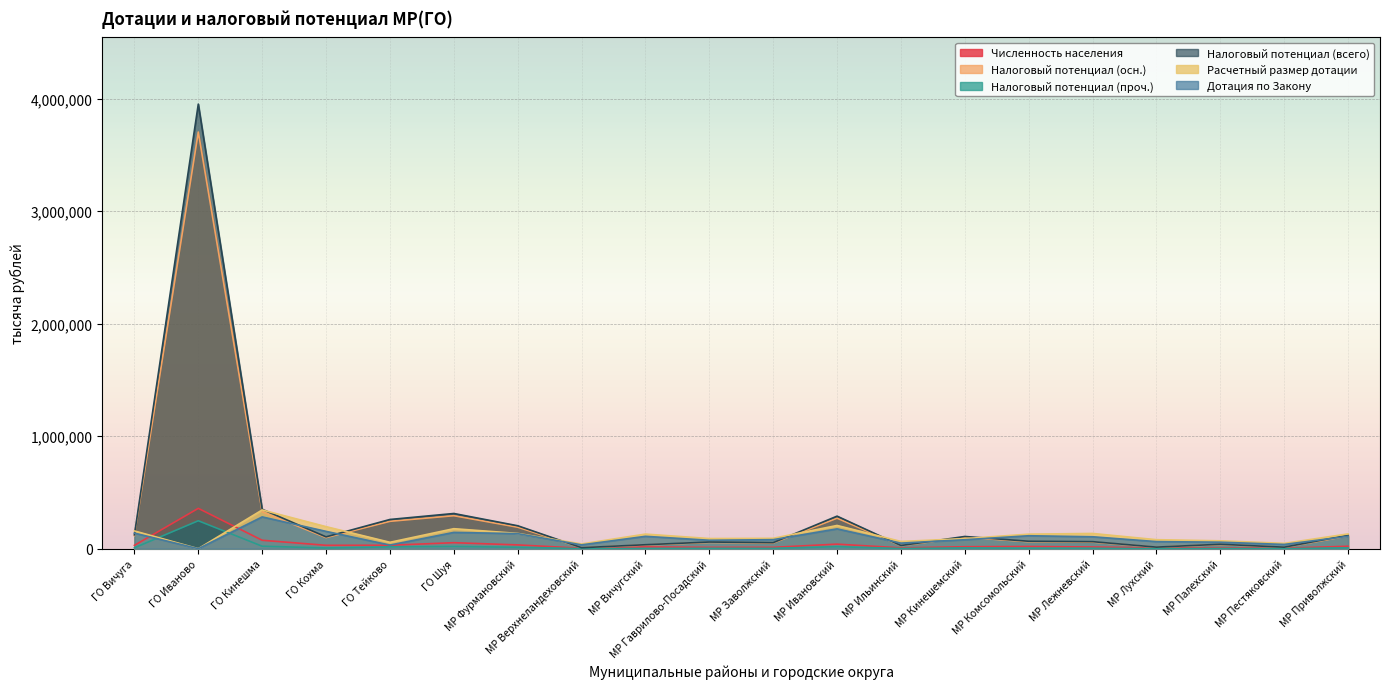

True or false: Дотация по Закону has more than 1 points higher than both neighbors.

True